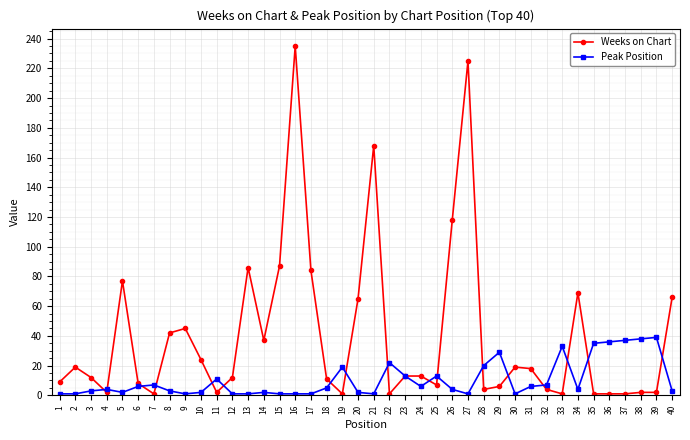

At how many categories does at least one series exceed 104?

4